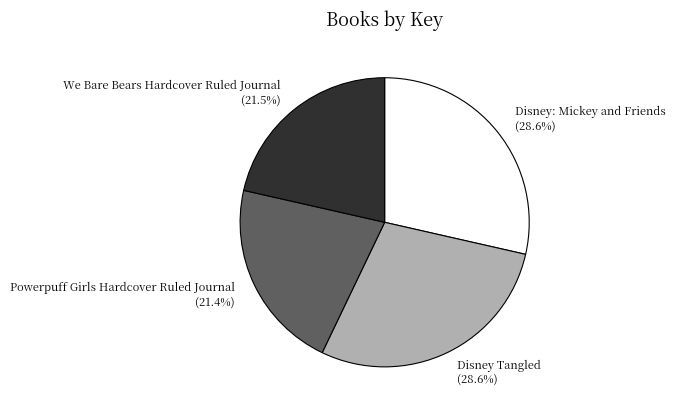

Is Powerpuff Girls Hardcover Ruled Journal the majority of the pie?

No